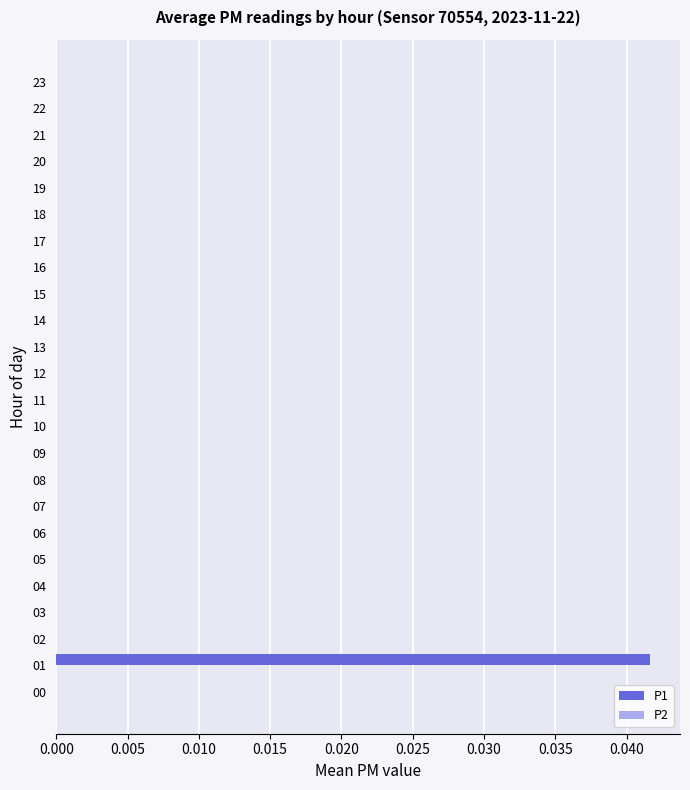

The value at 10 is 0.0. True or false?

True